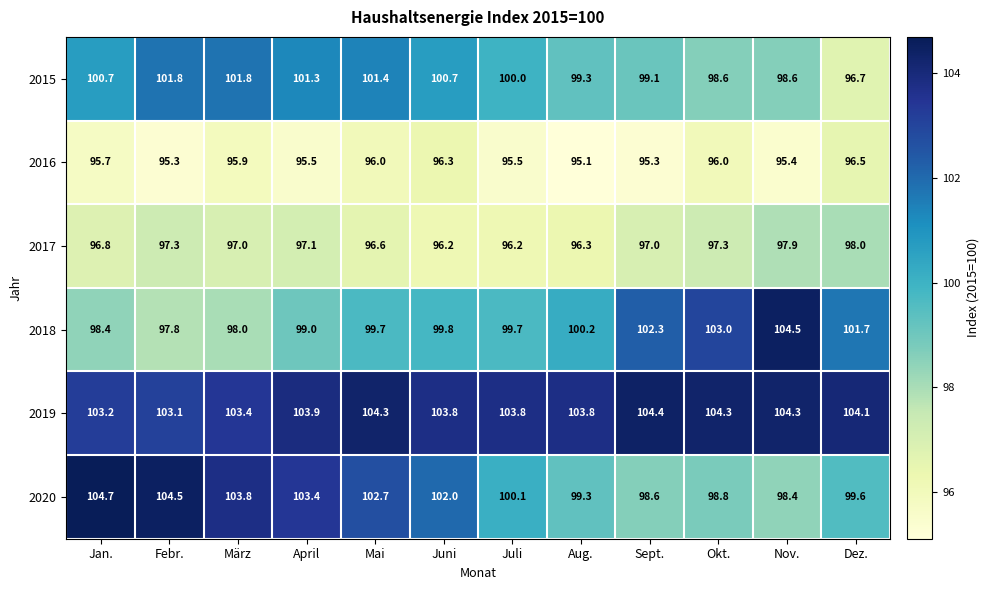

The 2019 series shows 103.2 at Jan.. True or false?

True